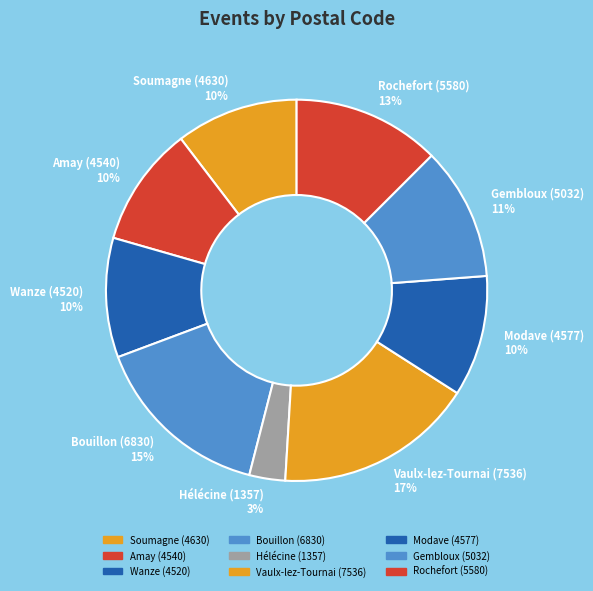

Which slice is the smallest?

Hélécine (1357)